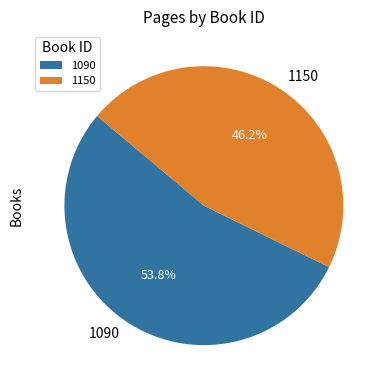

Count the number of slices in the pie.

2